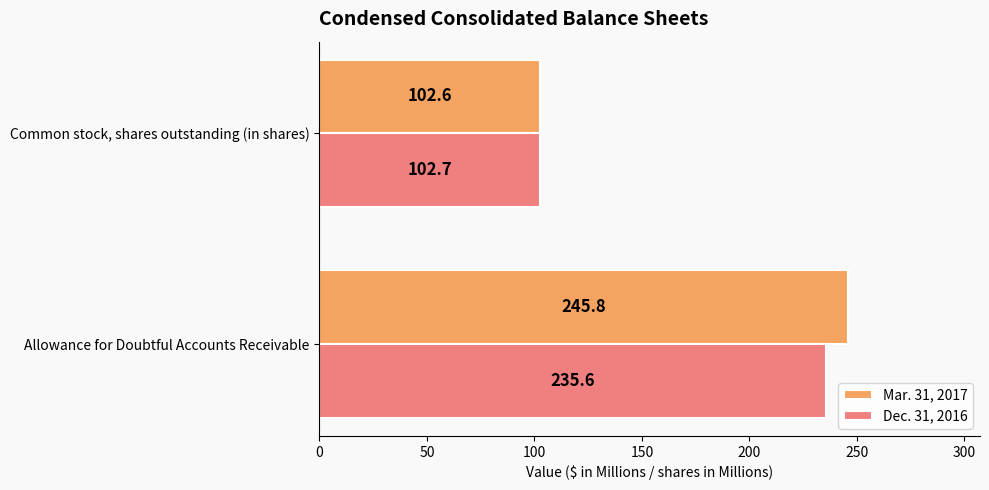

Which category has the lowest value in the Dec. 31, 2016 series?

Common stock, shares outstanding (in shares)